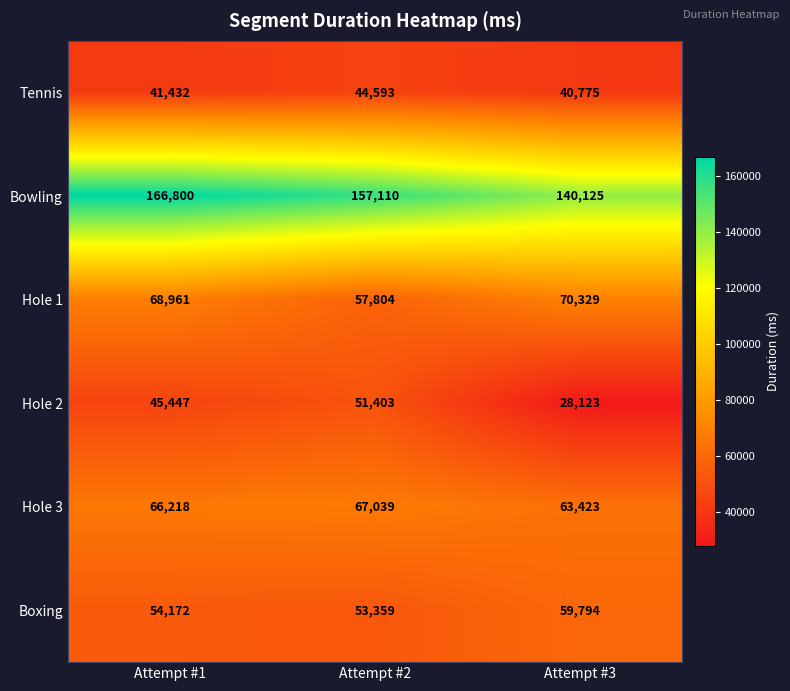

Reading left to right, list all the values displayed in this chart.

Tennis: Attempt #1=41432	Attempt #2=44593	Attempt #3=40775
Bowling: Attempt #1=166800	Attempt #2=157110	Attempt #3=140125
Hole 1: Attempt #1=68961	Attempt #2=57804	Attempt #3=70329
Hole 2: Attempt #1=45447	Attempt #2=51403	Attempt #3=28123
Hole 3: Attempt #1=66218	Attempt #2=67039	Attempt #3=63423
Boxing: Attempt #1=54172	Attempt #2=53359	Attempt #3=59794